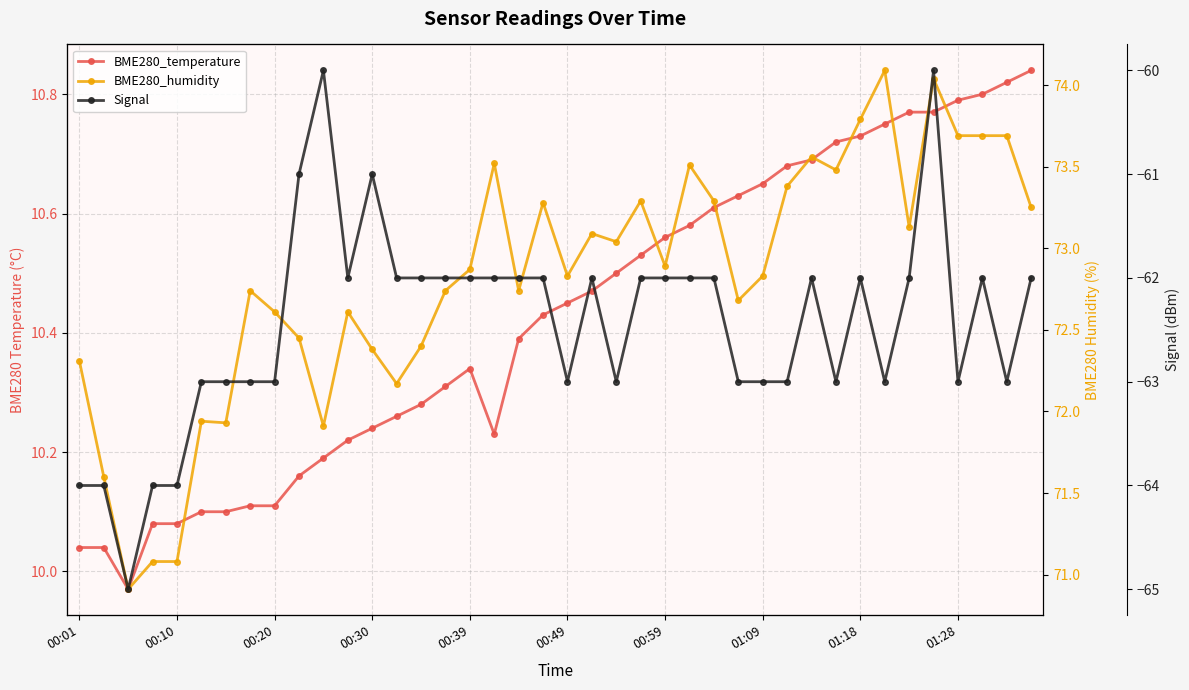

How many values in the Signal series exceed -62?

4